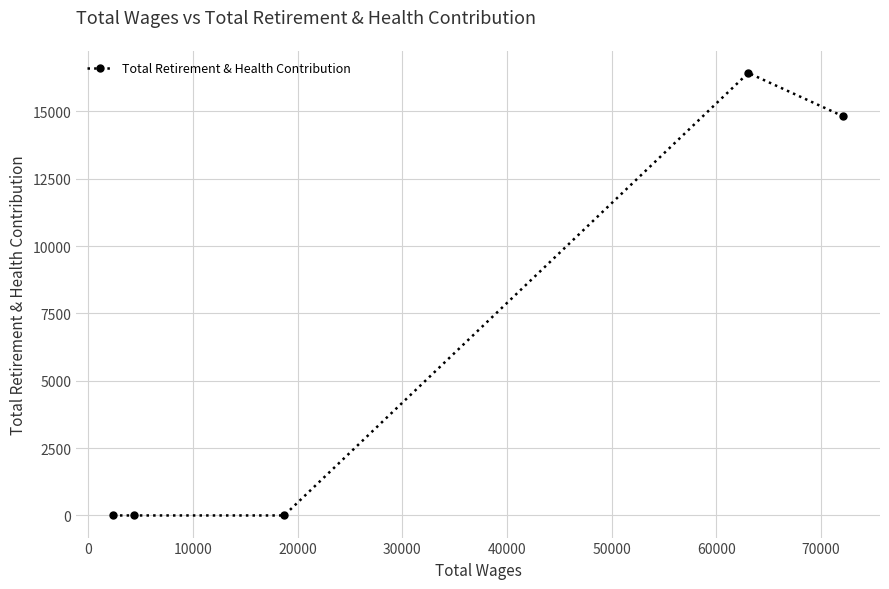

What is the sum of all values?

31249